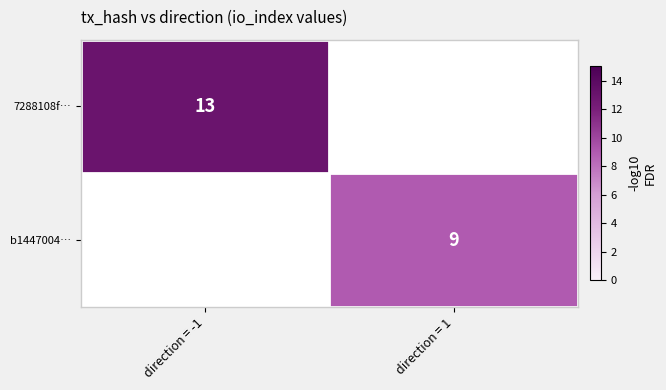

The value of 7288108f… at direction = -1 is 4. True or false?

False